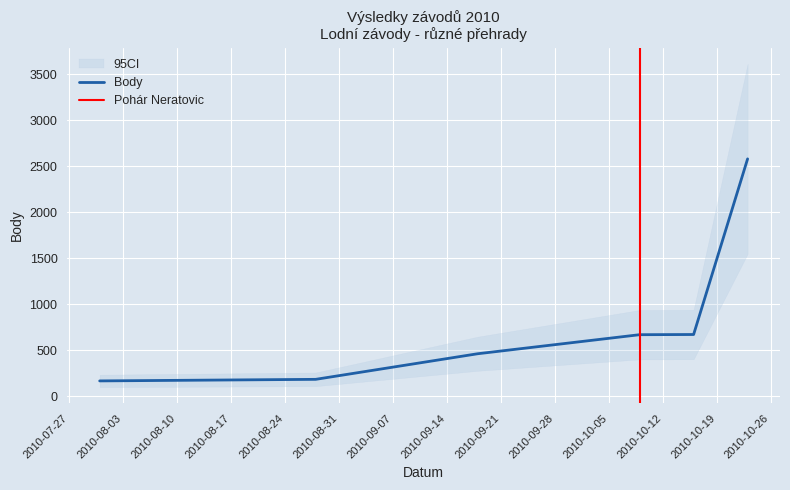

What is the minimum value shown in the chart?

168